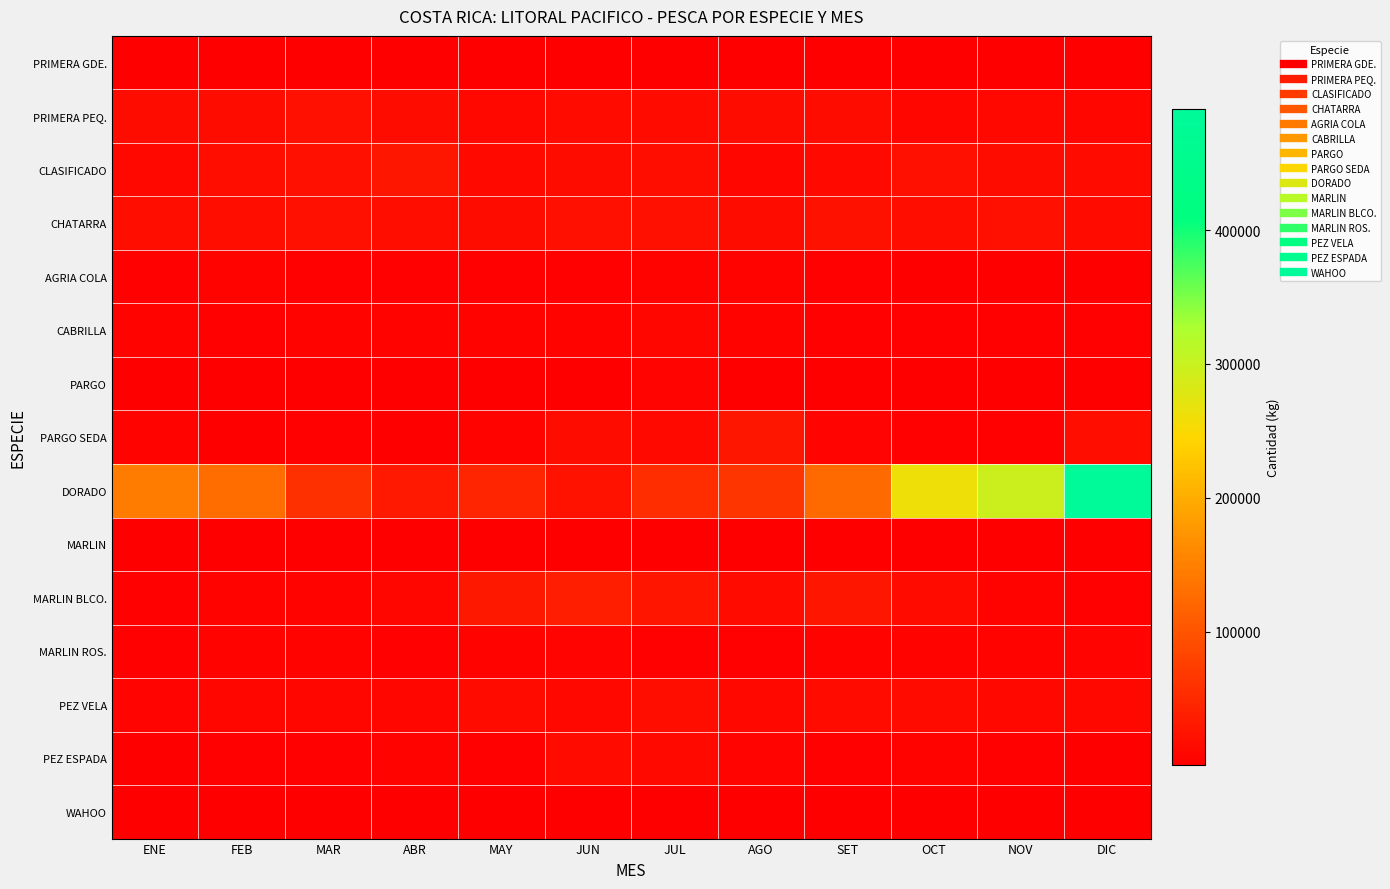

What is the difference between the highest and lowest values at JUN?

38020